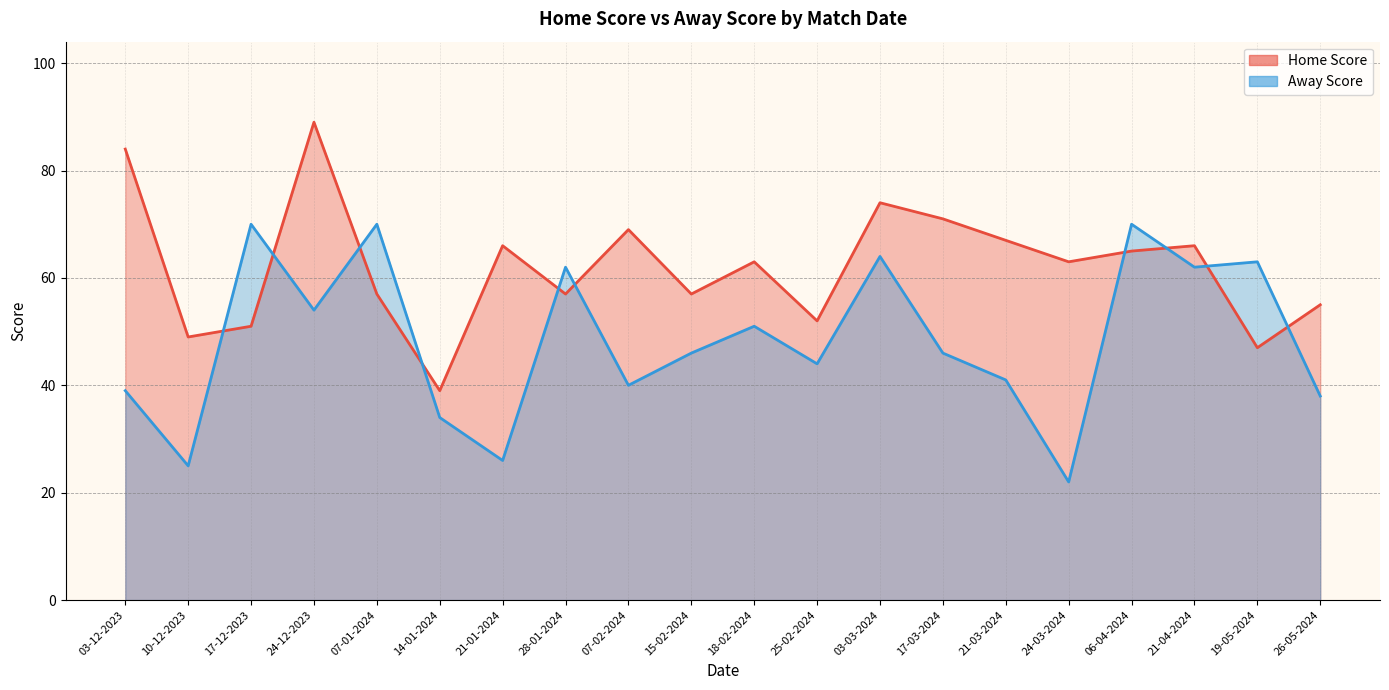

Read the Home Score value at 26-05-2024, to the nearest 5.

55